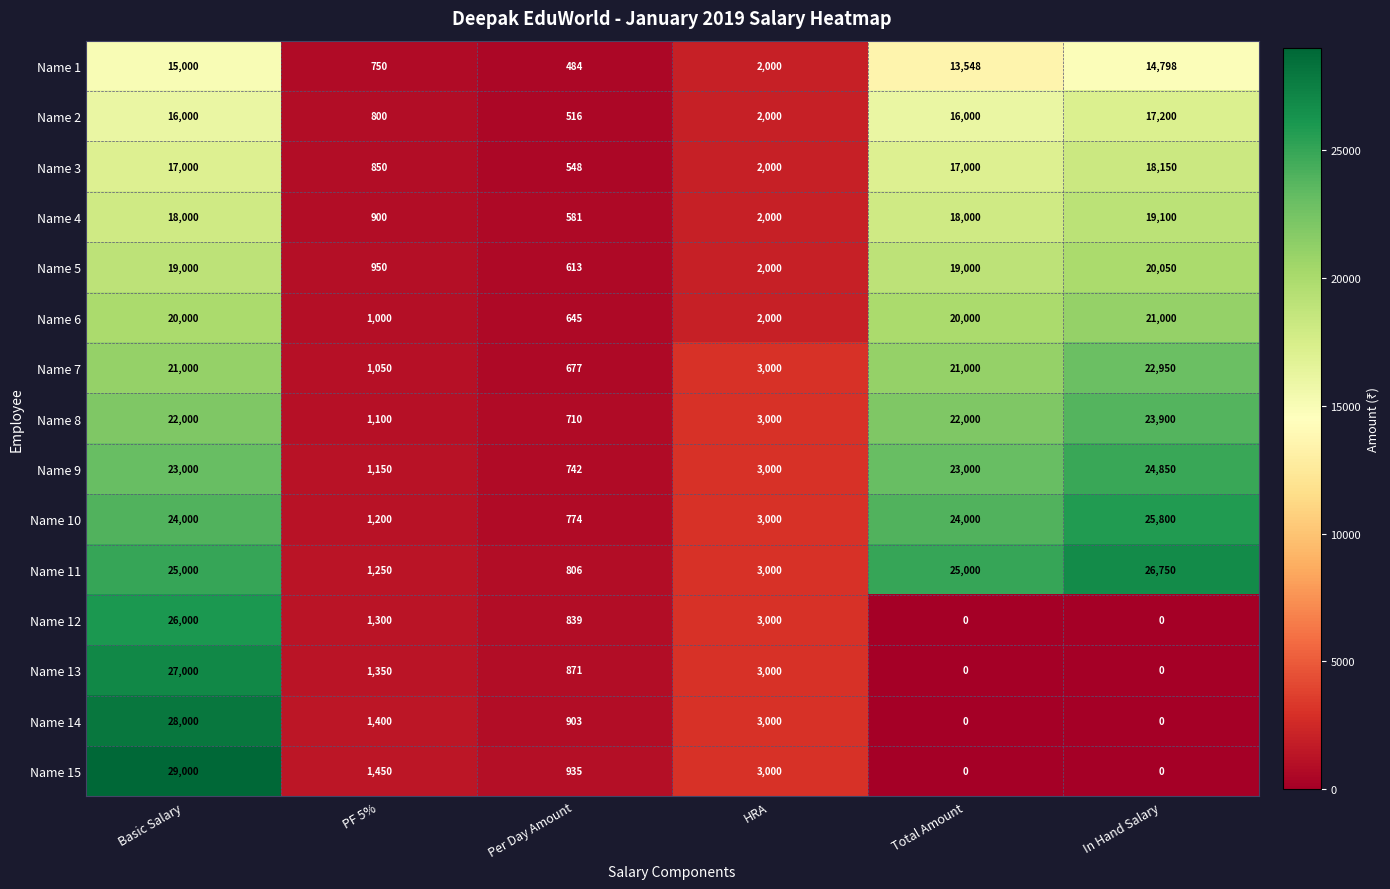

What is the sum of all Name 13 values?

32221